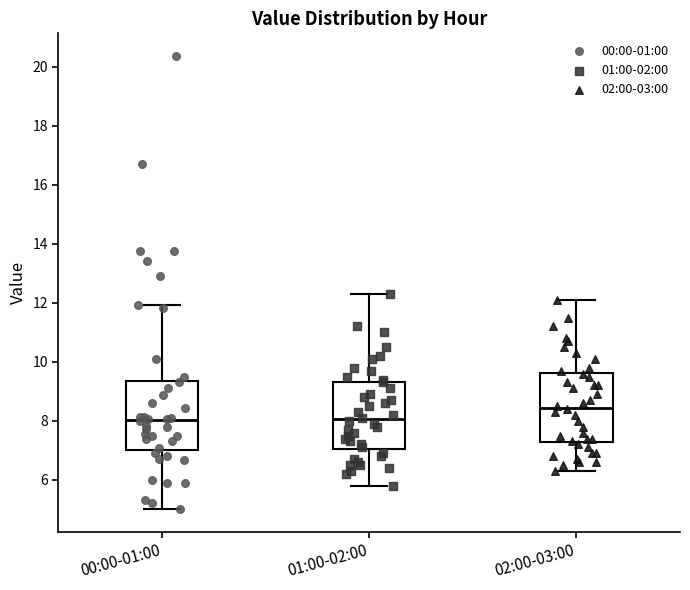

Reading left to right, read every box against the y-axis: the position of its median line, the range the box covers, and the ends of its whiskers. The values are not printed on the chart, so give them approximately, as read against the axis.

00:00-01:00: median 8.0, box 7.0 to 9.4, whiskers 5.0 to 12.0
01:00-02:00: median 8.0, box 7.0 to 9.4, whiskers 5.8 to 12.4
02:00-03:00: median 8.4, box 7.2 to 9.6, whiskers 6.4 to 12.2